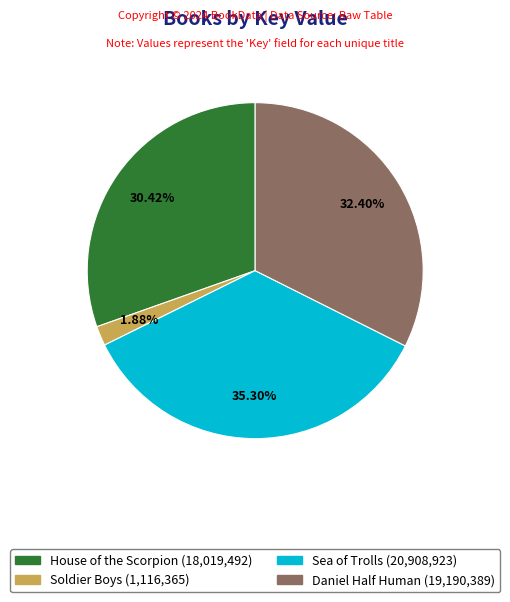

What is the largest slice in the pie chart?

Sea of Trolls